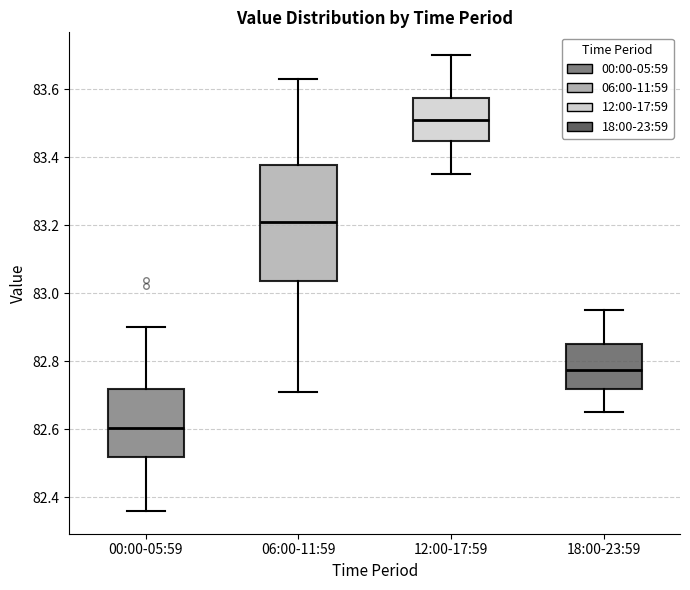

Reading left to right, read every box against the y-axis: the position of its median line, the range the box covers, and the ends of its whiskers. The values are not printed on the chart, so give them approximately, as read against the axis.

00:00-05:59: median 82.60, box 82.52 to 82.72, whiskers 82.36 to 82.90
06:00-11:59: median 83.22, box 83.04 to 83.38, whiskers 82.72 to 83.64
12:00-17:59: median 83.52, box 83.44 to 83.58, whiskers 83.36 to 83.70
18:00-23:59: median 82.78, box 82.72 to 82.86, whiskers 82.66 to 82.96